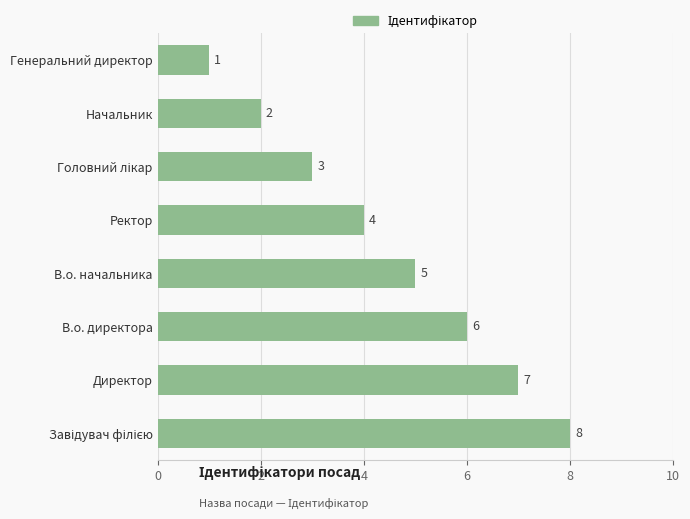

What is the difference between the second highest and minimum values?

6